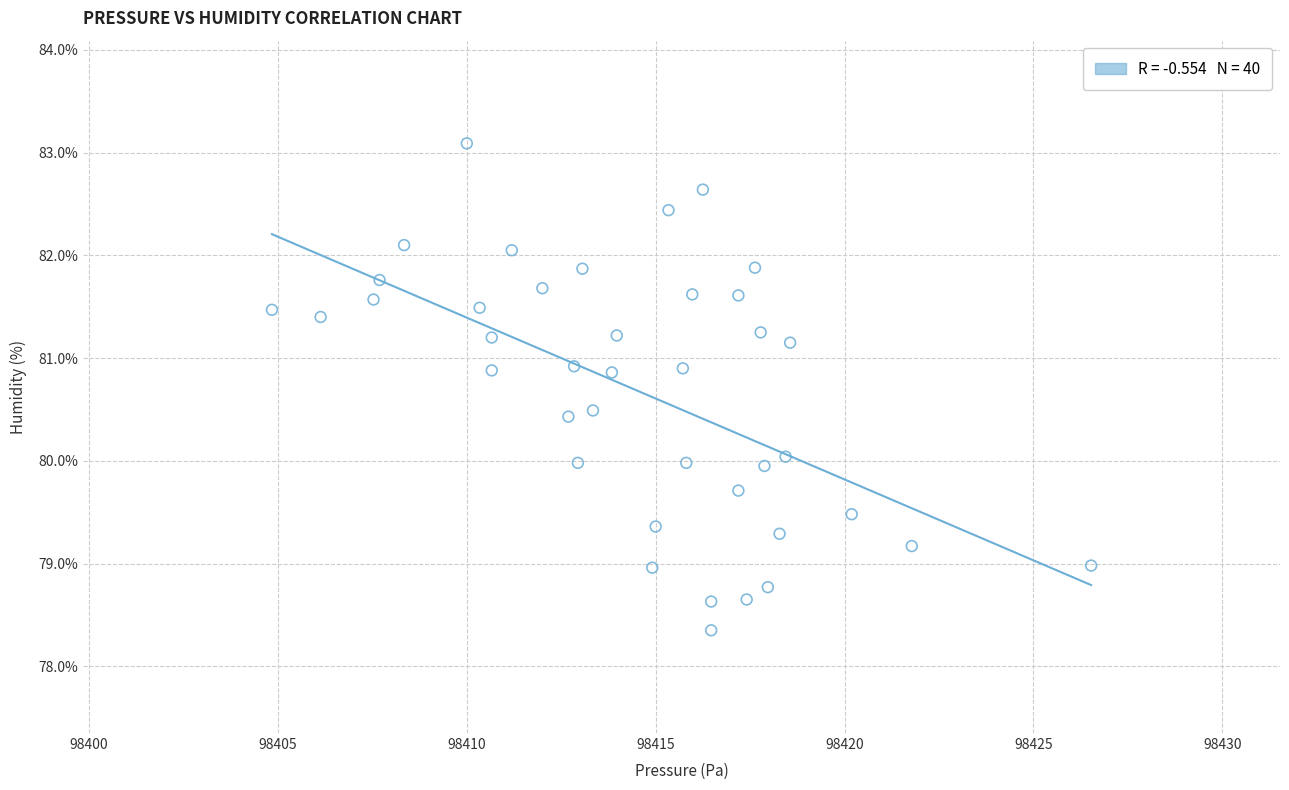

What is the range of Y values (max minus min)?

4.7